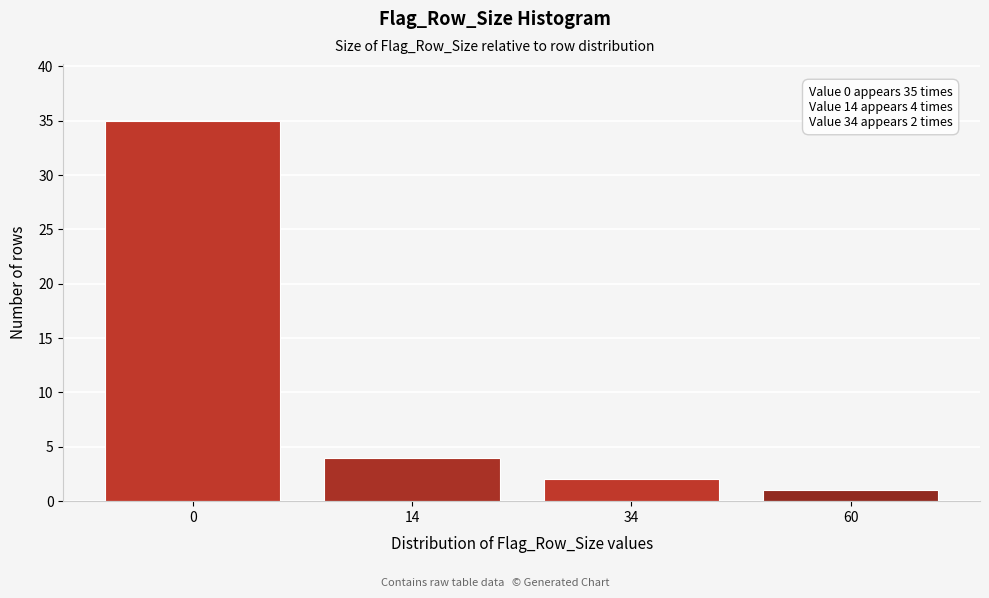

Reading right to left, extract all data points from this chart.

60=1	34=2	14=4	0=35